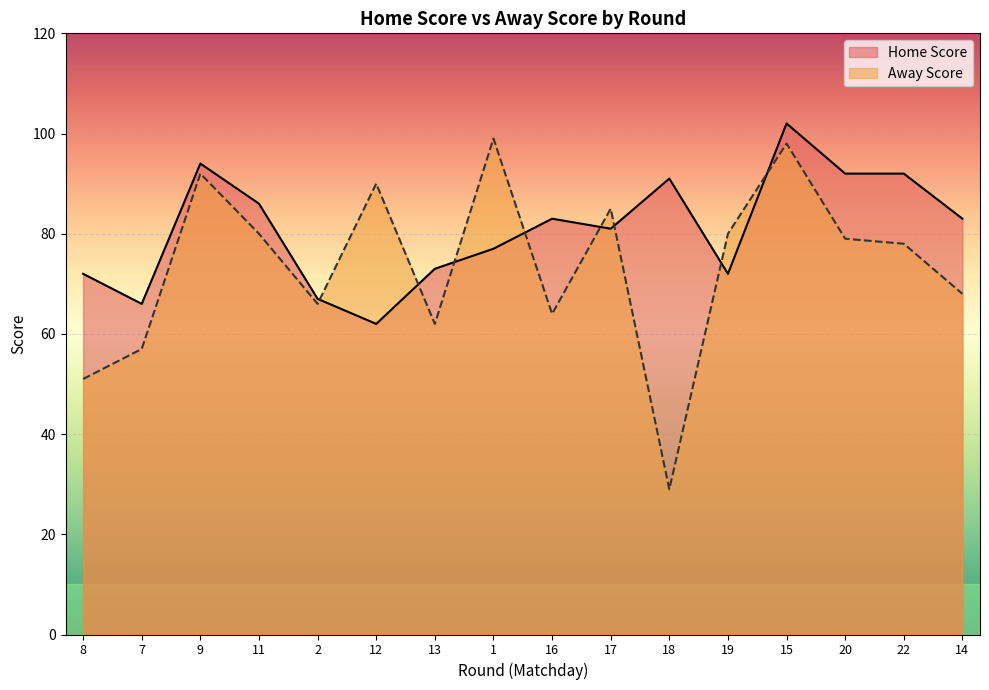

At which category does the chart reach its minimum across all series?

18